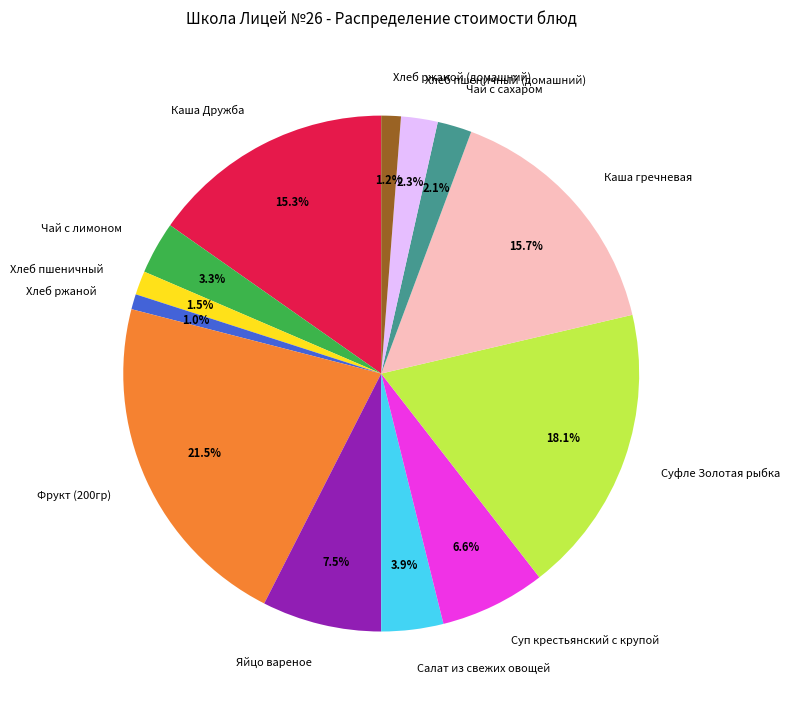

Approximately how many times larger is the value at Каша Дружба compared to Салат из свежих овощей?

3.9